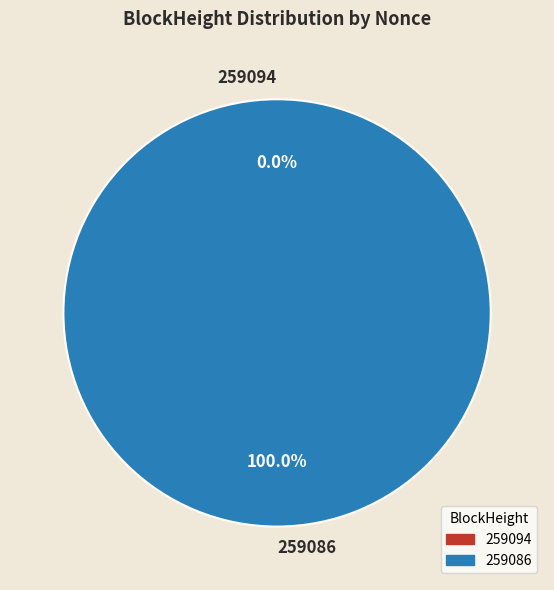

What percentage is the 259086 slice, to the nearest percent?

100%